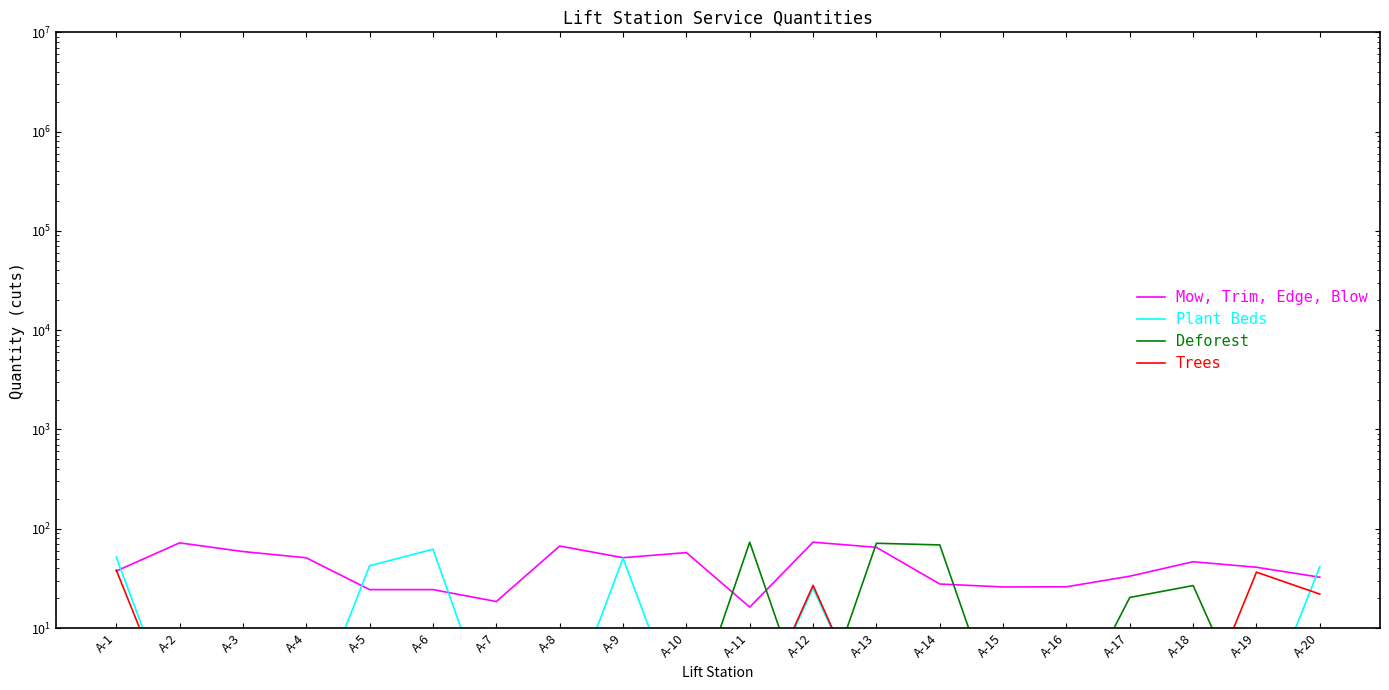

What is the minimum value shown in the chart?

1.0